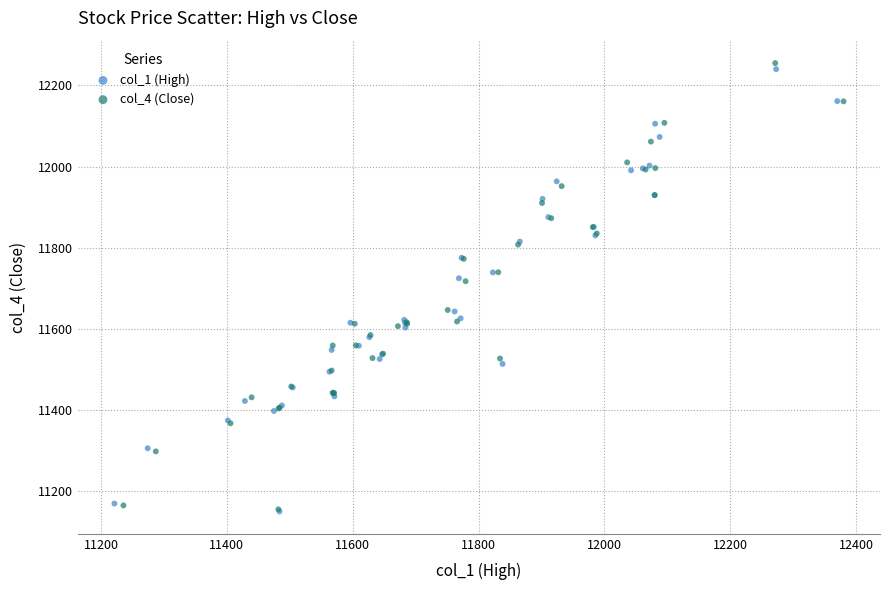

Which series has the widest spread of Y values?

col_4 (Close)